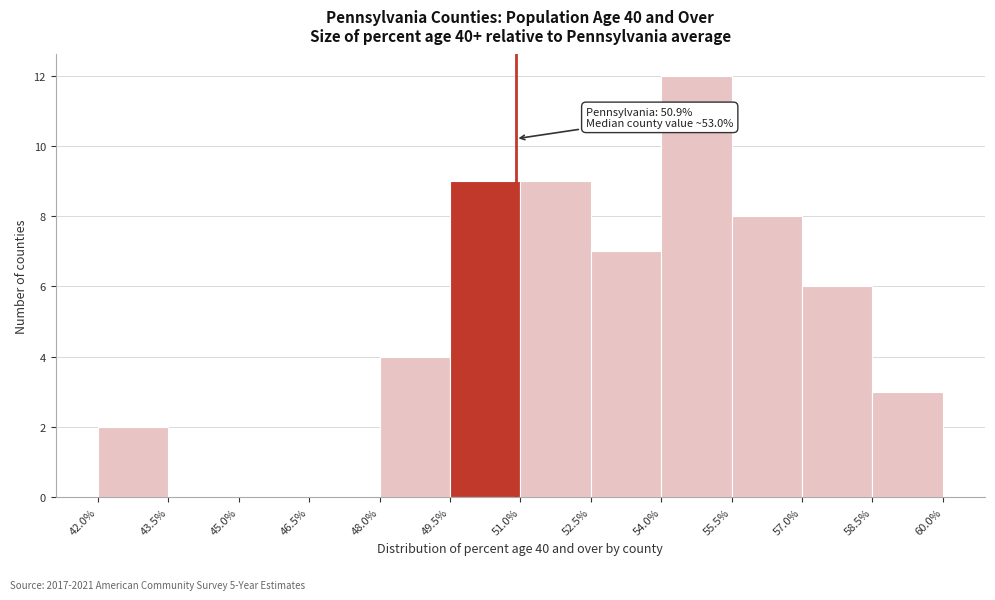

Over which range of the x-axis is the bar tallest?

54.0% to 55.5%